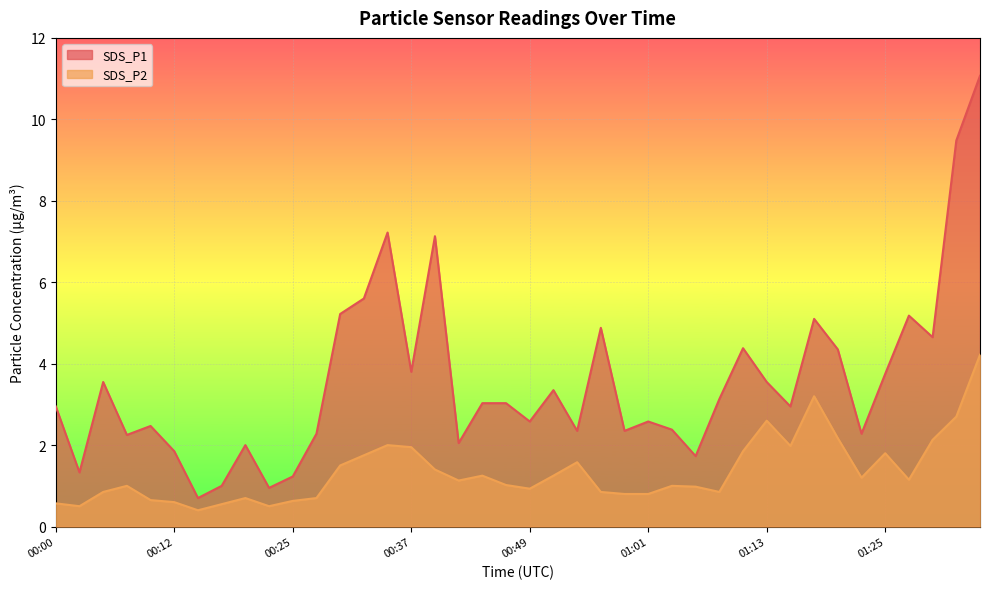

The SDS_P1 series shows 0.3 at 00:22. True or false?

False